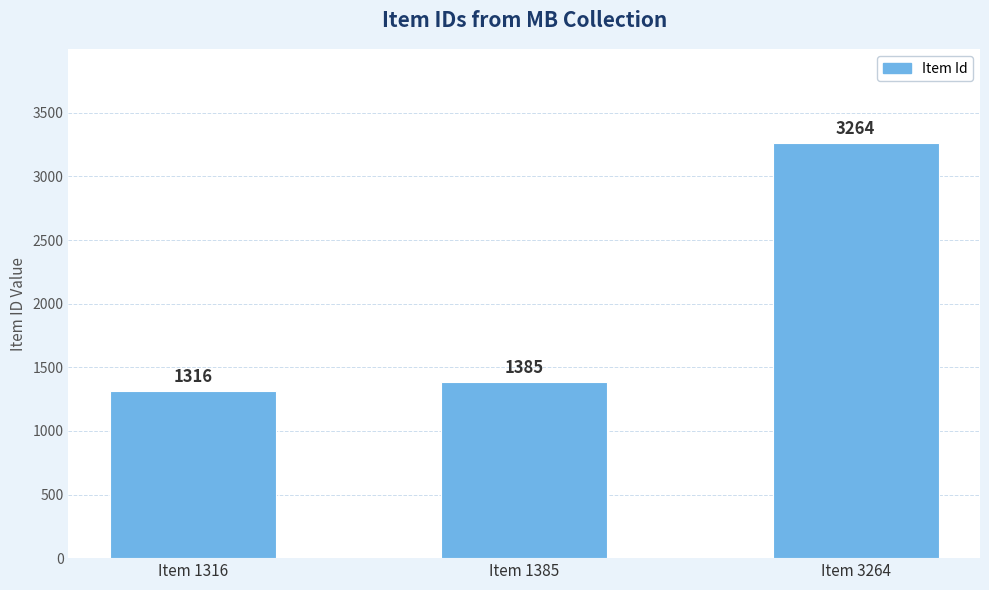

How many data points are less than 1385?

1